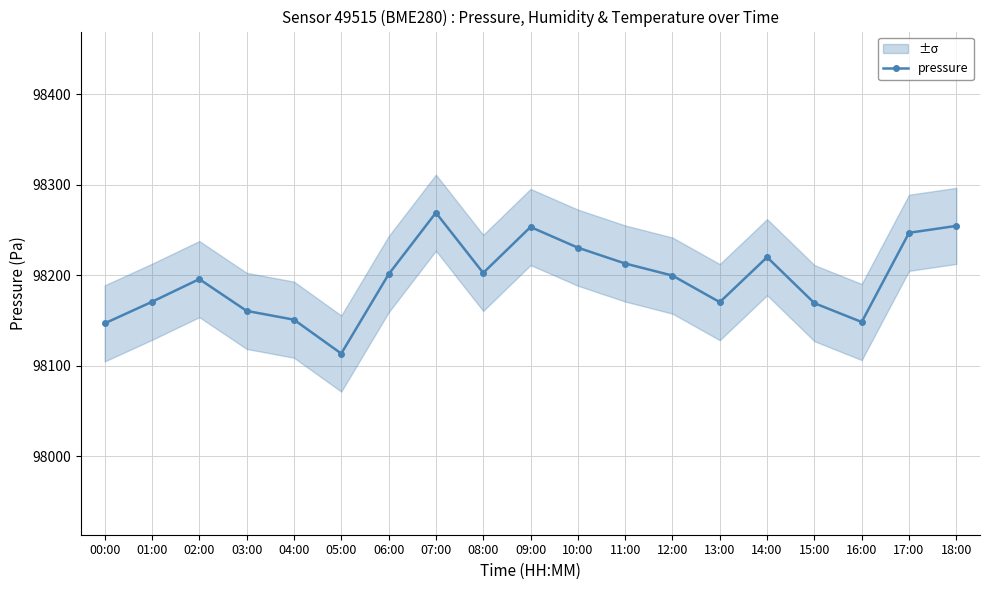

What is the label of the 15th point from the left?

14:00